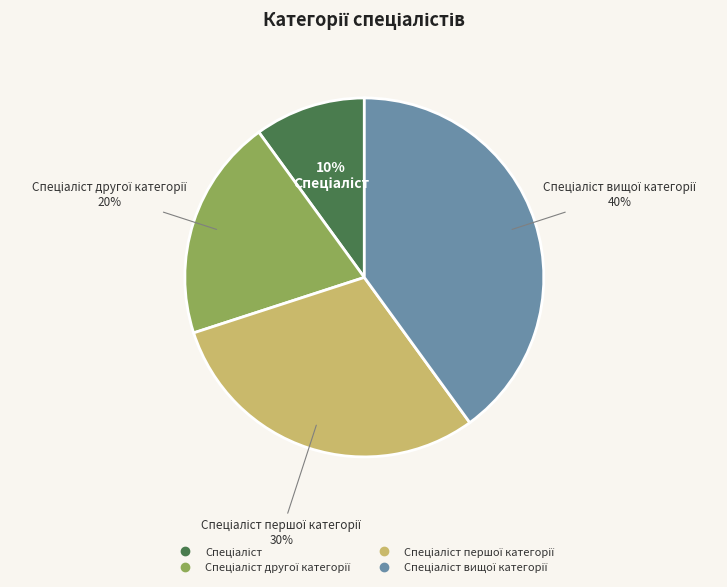

To the nearest percent, what is the difference between the largest and smallest slice percentages?

30%